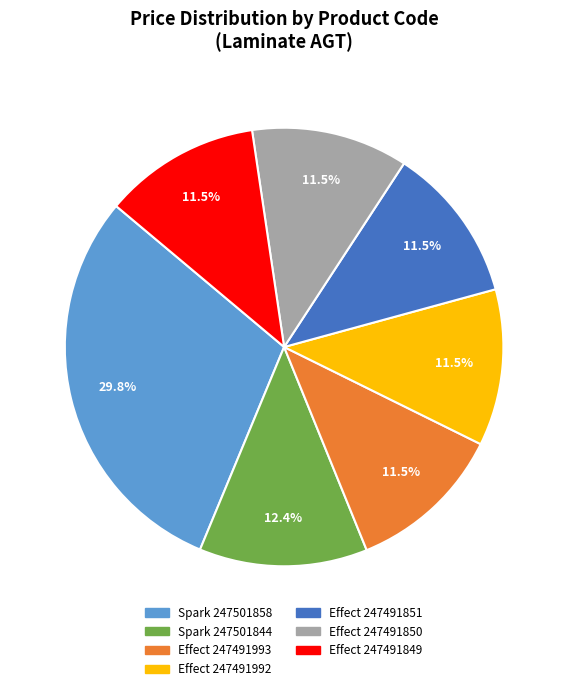

Does any single category account for the majority?

No